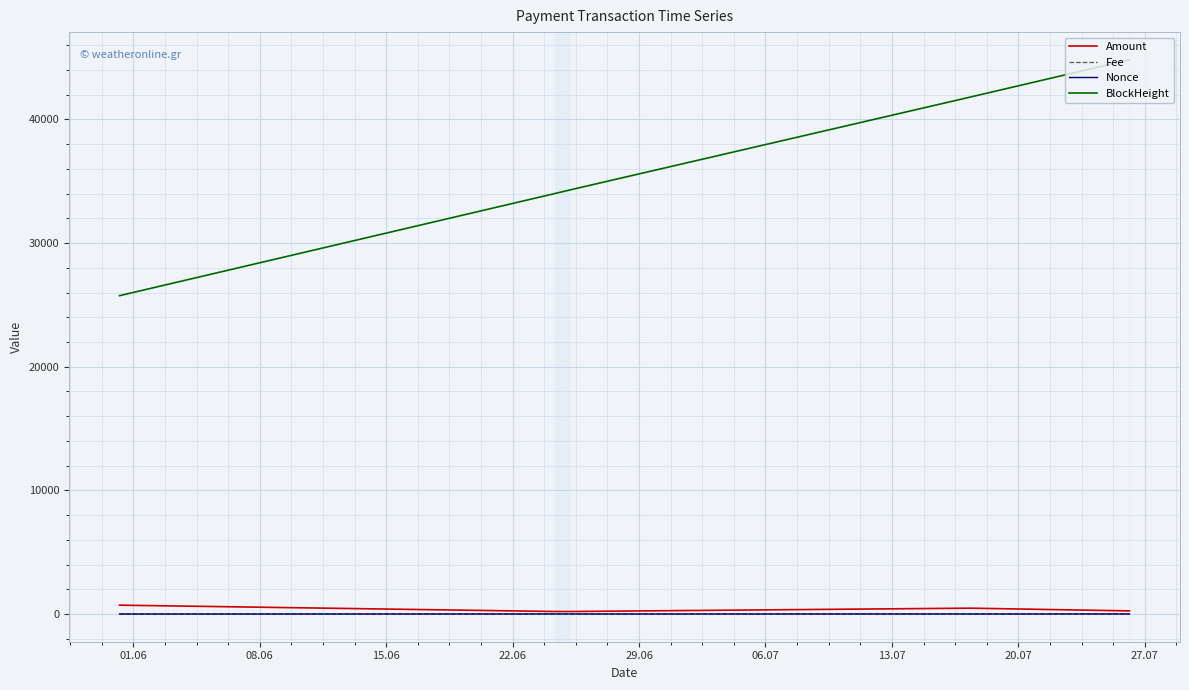

Does the chart display data point markers on the line(s)?

No